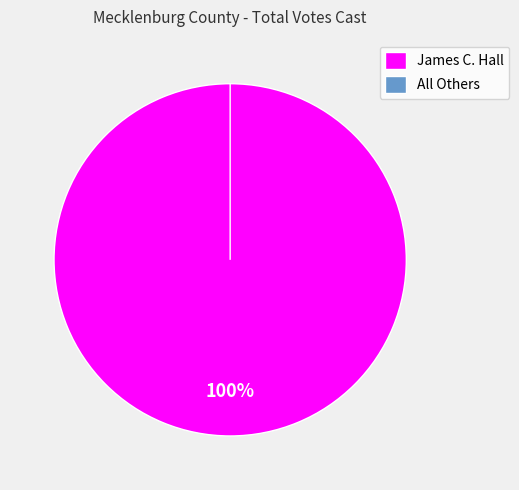

To the nearest percent, what is the average slice percentage?

50%